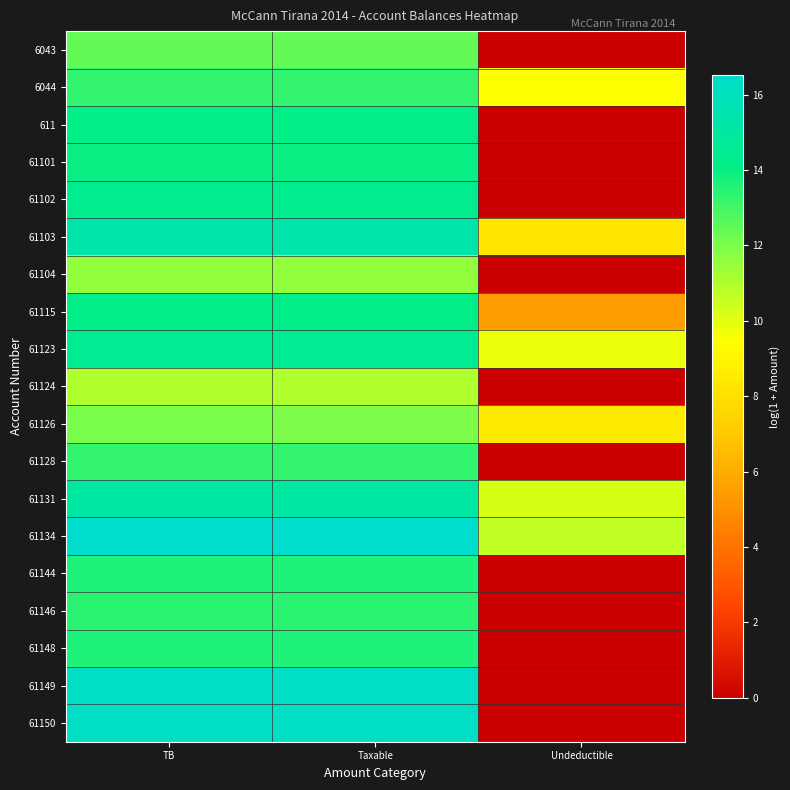

Which has a higher value, Undeductible or TB?

TB